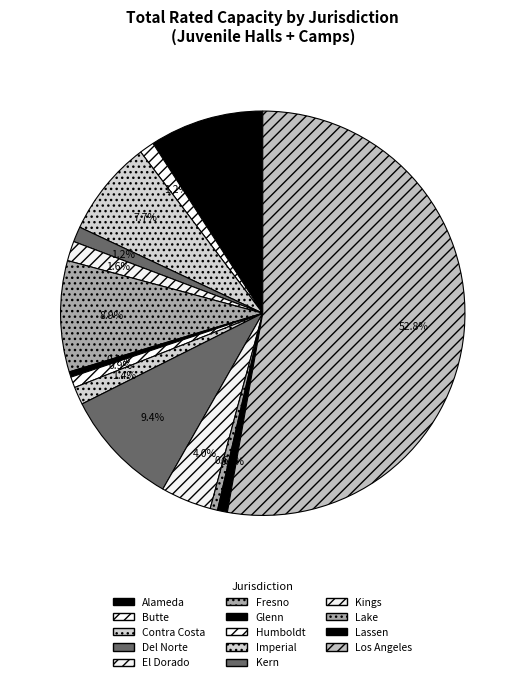

What percentage is the Del Norte slice, to the nearest percent?

1%